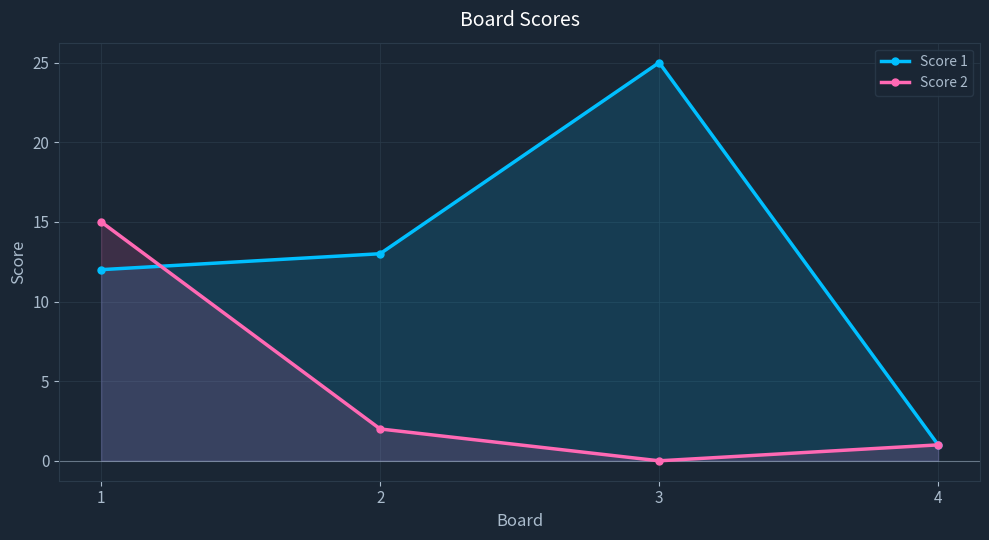

Is it true that Score 1 equals 41 at 3?

False